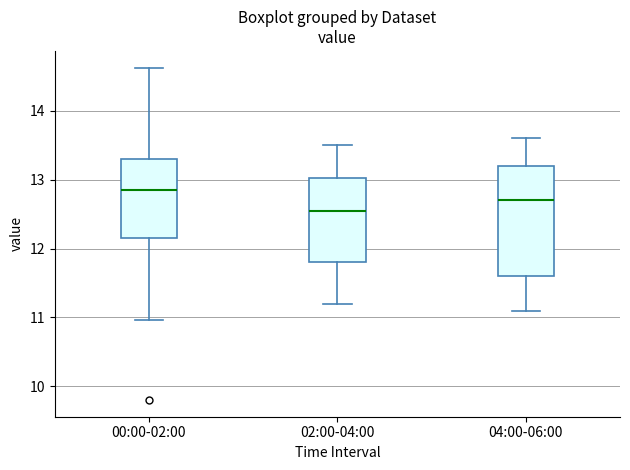

Reading left to right, read every box against the y-axis: the position of its median line, the range the box covers, and the ends of its whiskers. The values are not printed on the chart, so give them approximately, as read against the axis.

00:00-02:00: median 12.9, box 12.2 to 13.3, whiskers 11.0 to 14.6
02:00-04:00: median 12.6, box 11.8 to 13.0, whiskers 11.2 to 13.5
04:00-06:00: median 12.7, box 11.6 to 13.2, whiskers 11.1 to 13.6